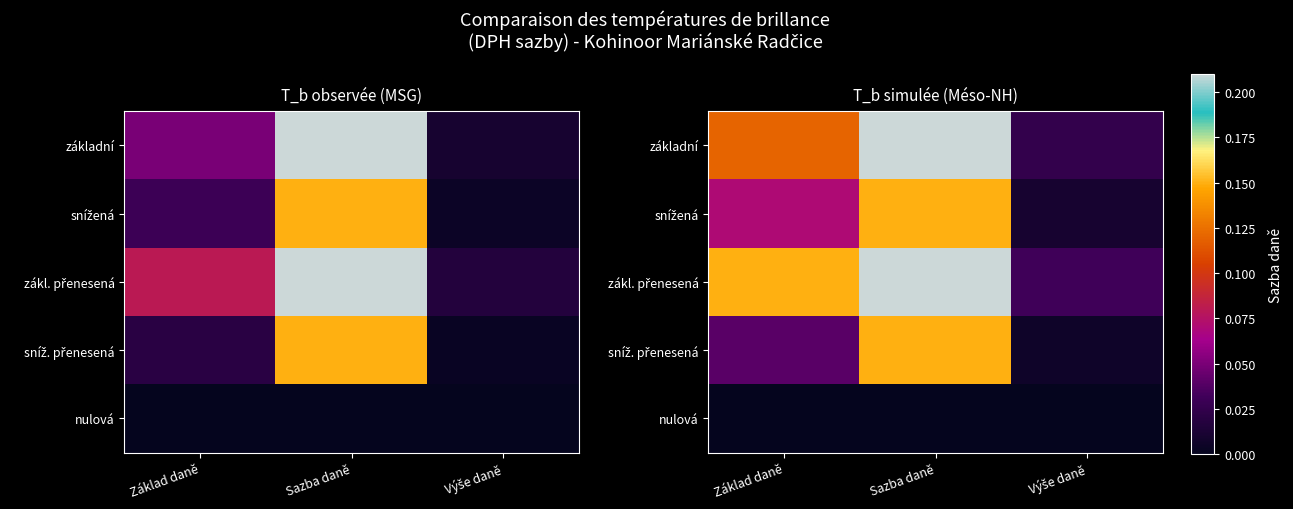

How many series are shown in this chart?

5